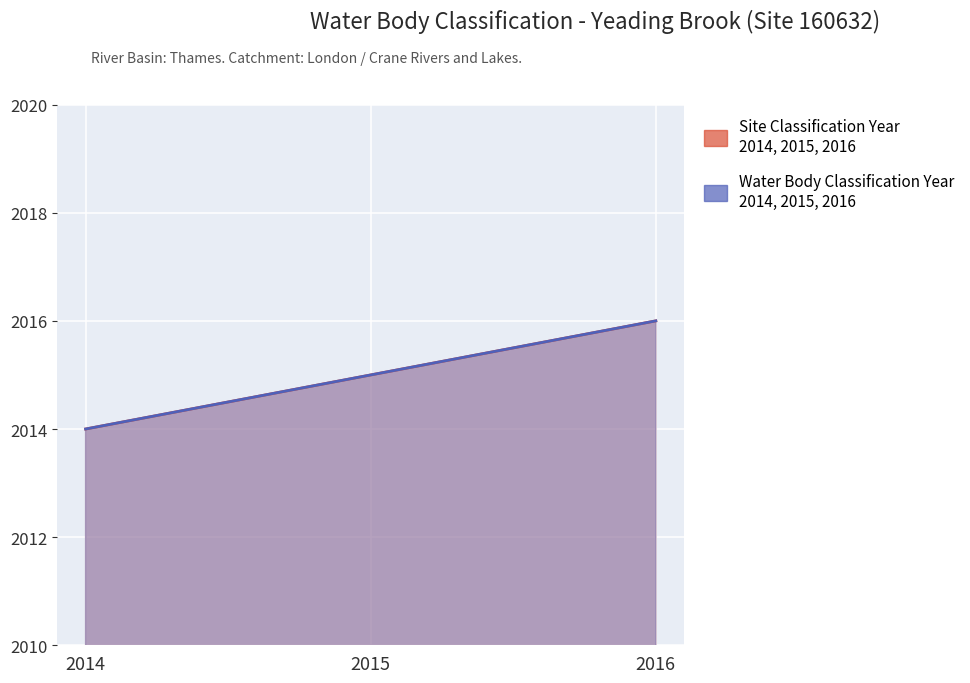

Which series has the largest total across all categories?

Site Classification Year